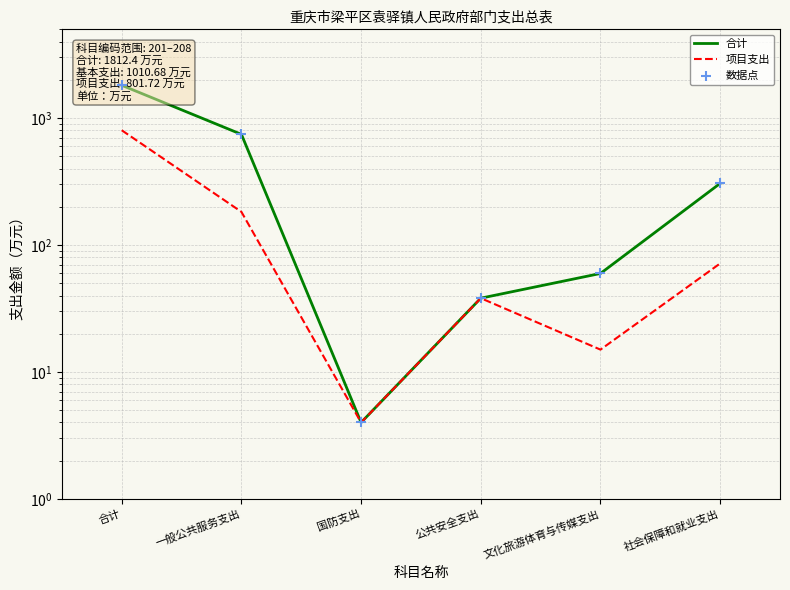

What is the total value across all series at 文化旅游体育与传媒支出?

134.4